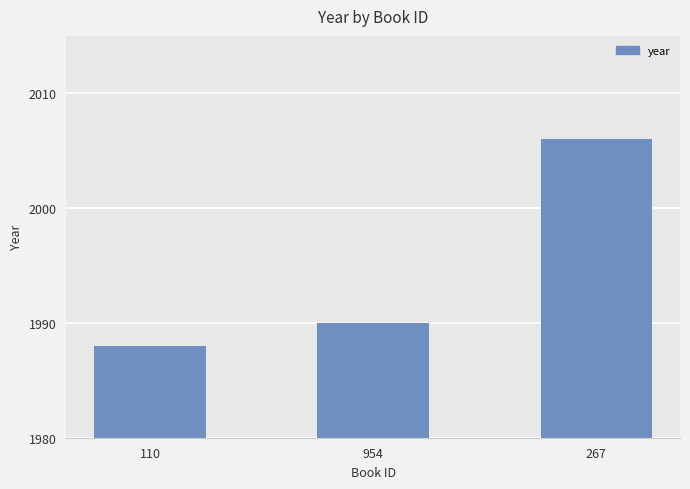

What is the label of the 1st bar from the left?

110